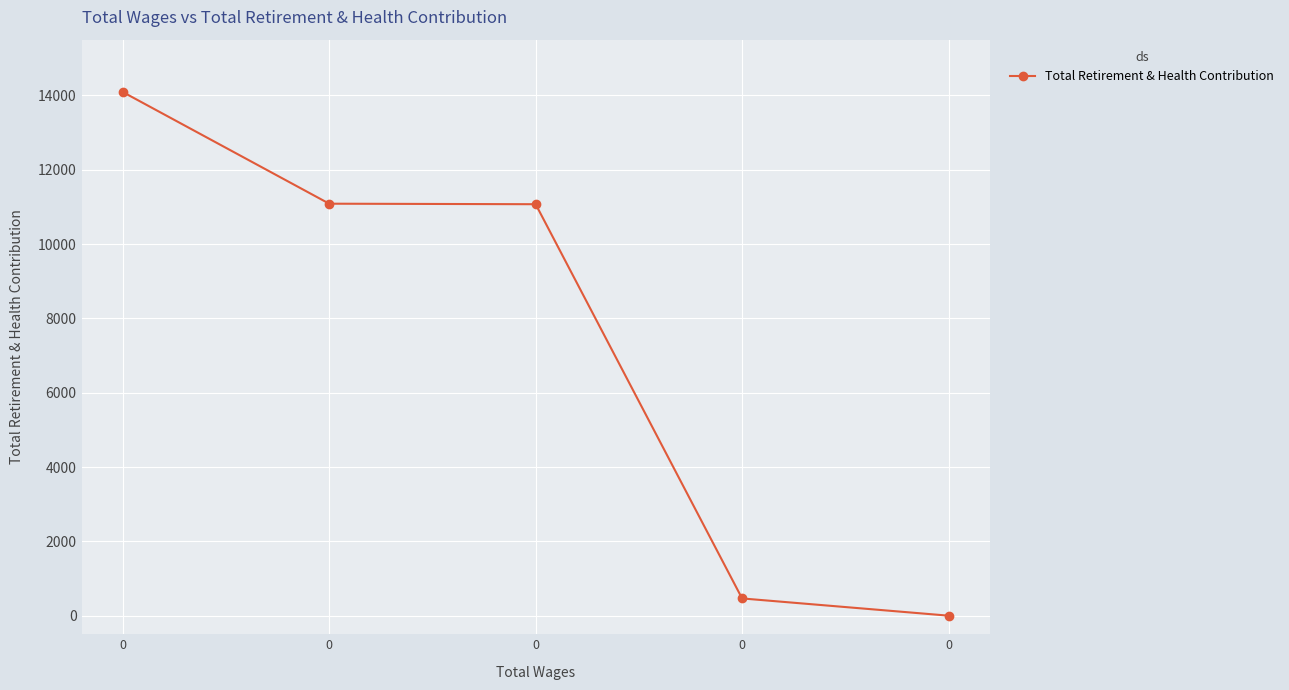

Rank the categories by value from highest to lowest.

0, 0, 0, 0, 0